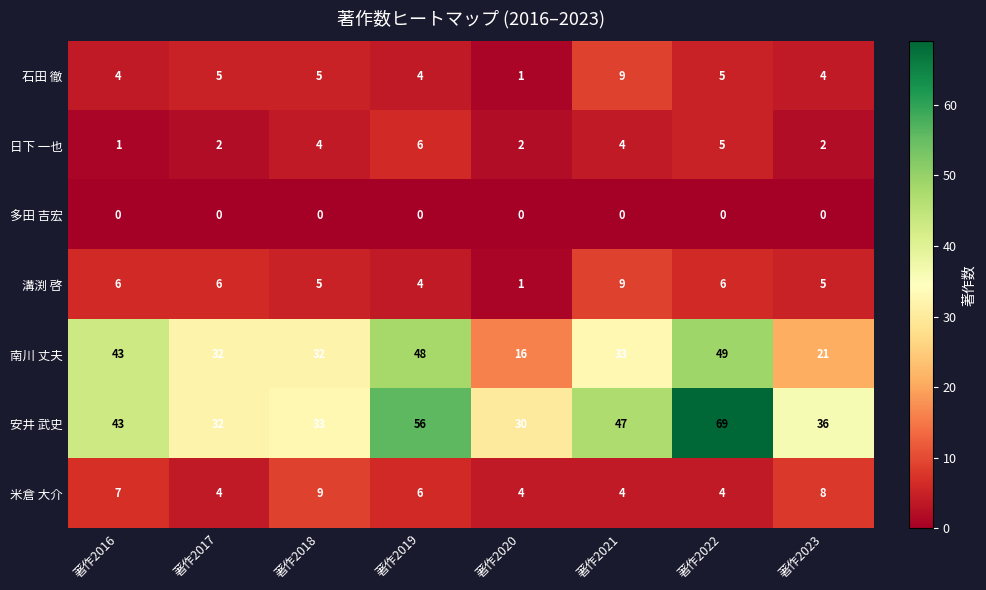

What is the greatest value displayed?

69